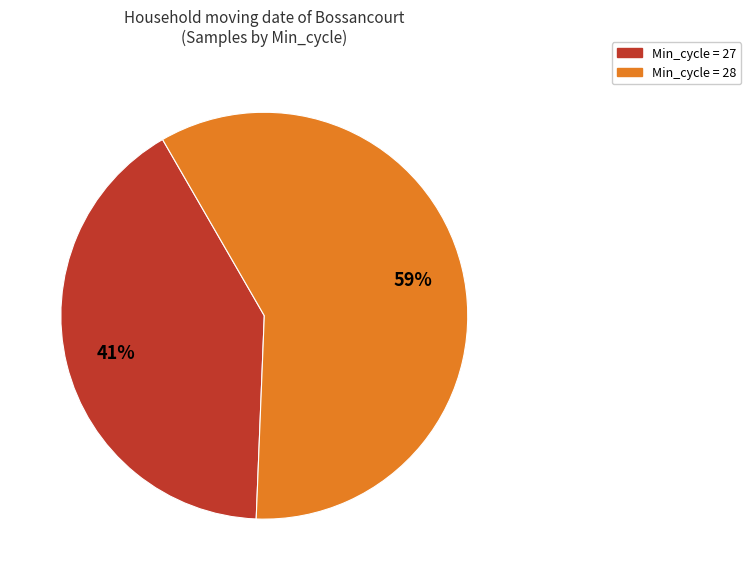

To the nearest percent, what is the difference between the largest and smallest slice percentages?

18%